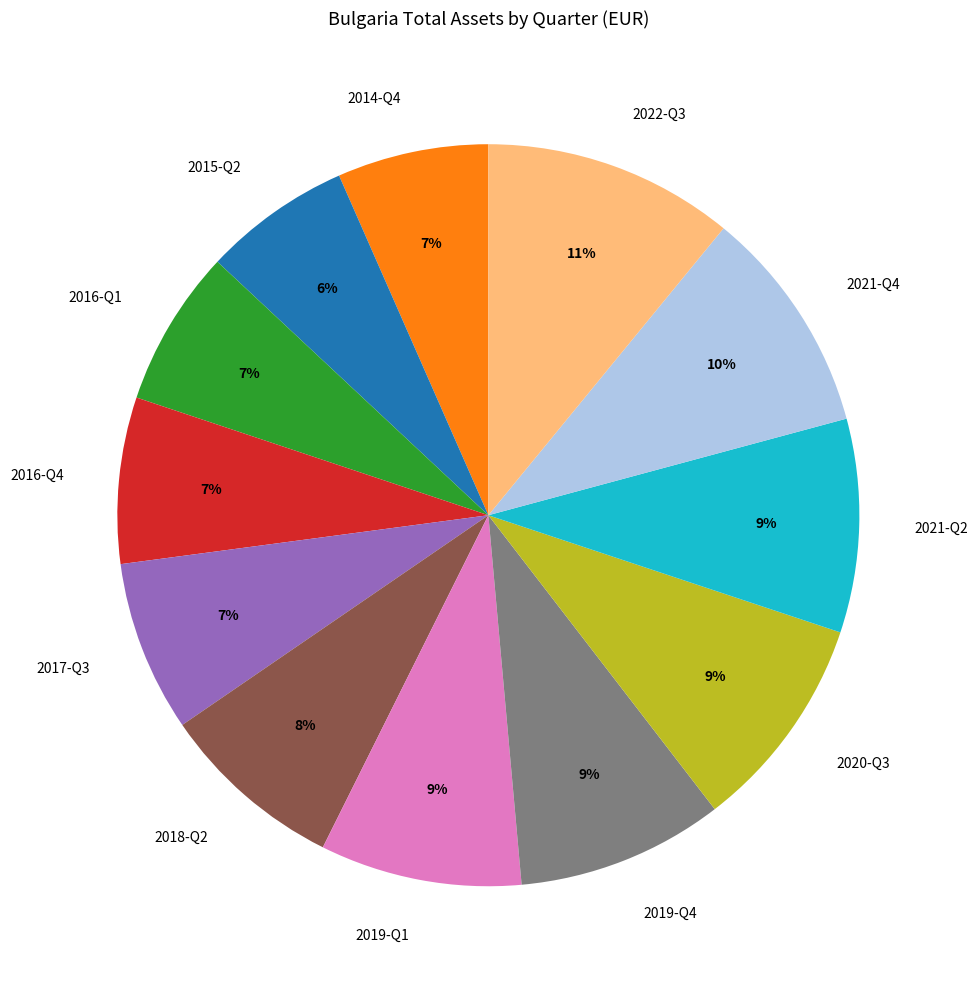

Is there any slice that represents more than half of the pie?

No